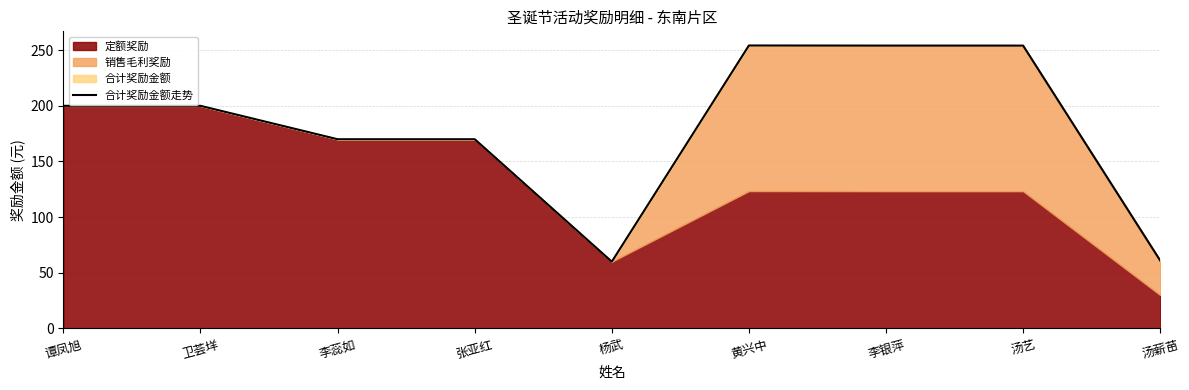

What value does the data have at 卫荟垟?

200.0